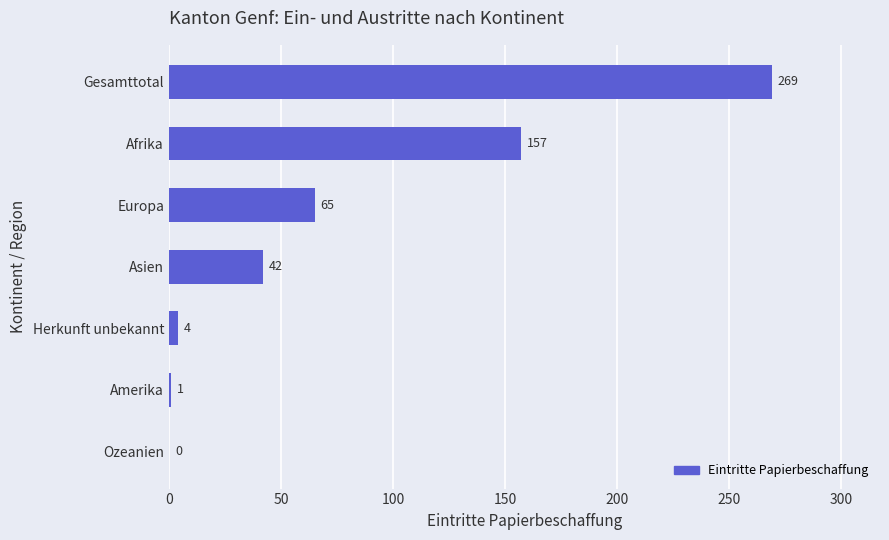

True or false: the data shows 67 at Gesamttotal.

False